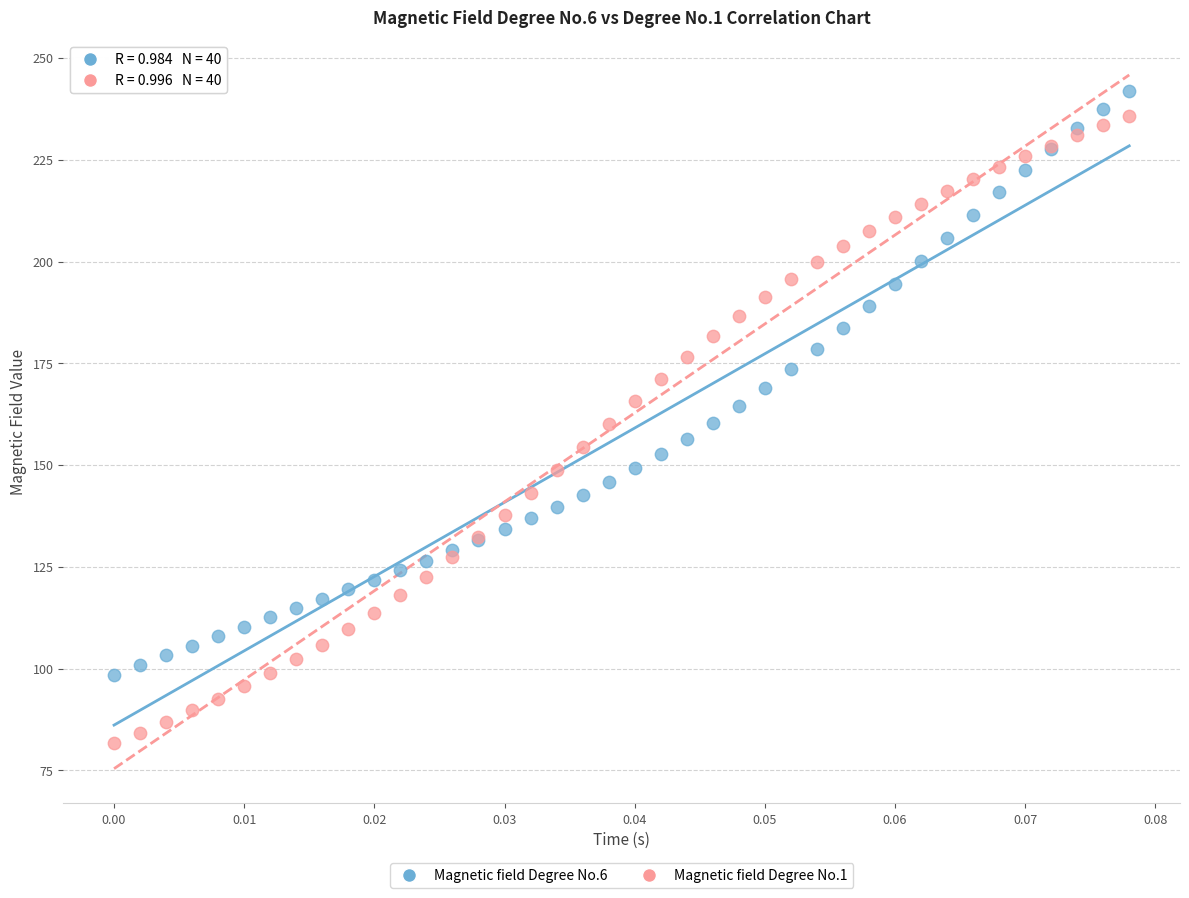

Which series has the largest Y range (max minus min)?

Magnetic field Degree No.1